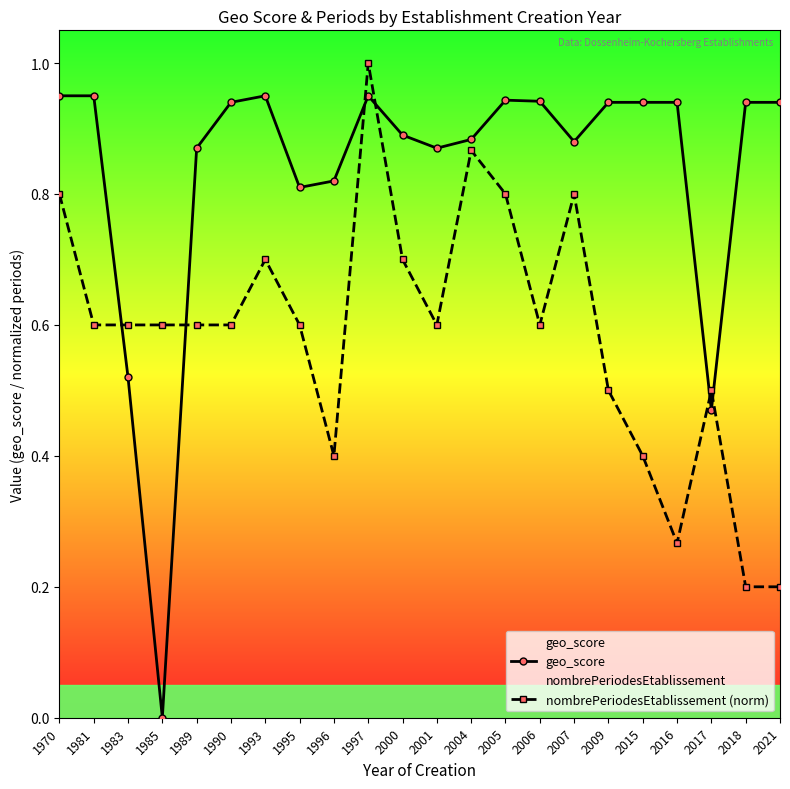

The value of nombrePeriodesEtablissement (norm) at 1996 is 0.7. True or false?

False